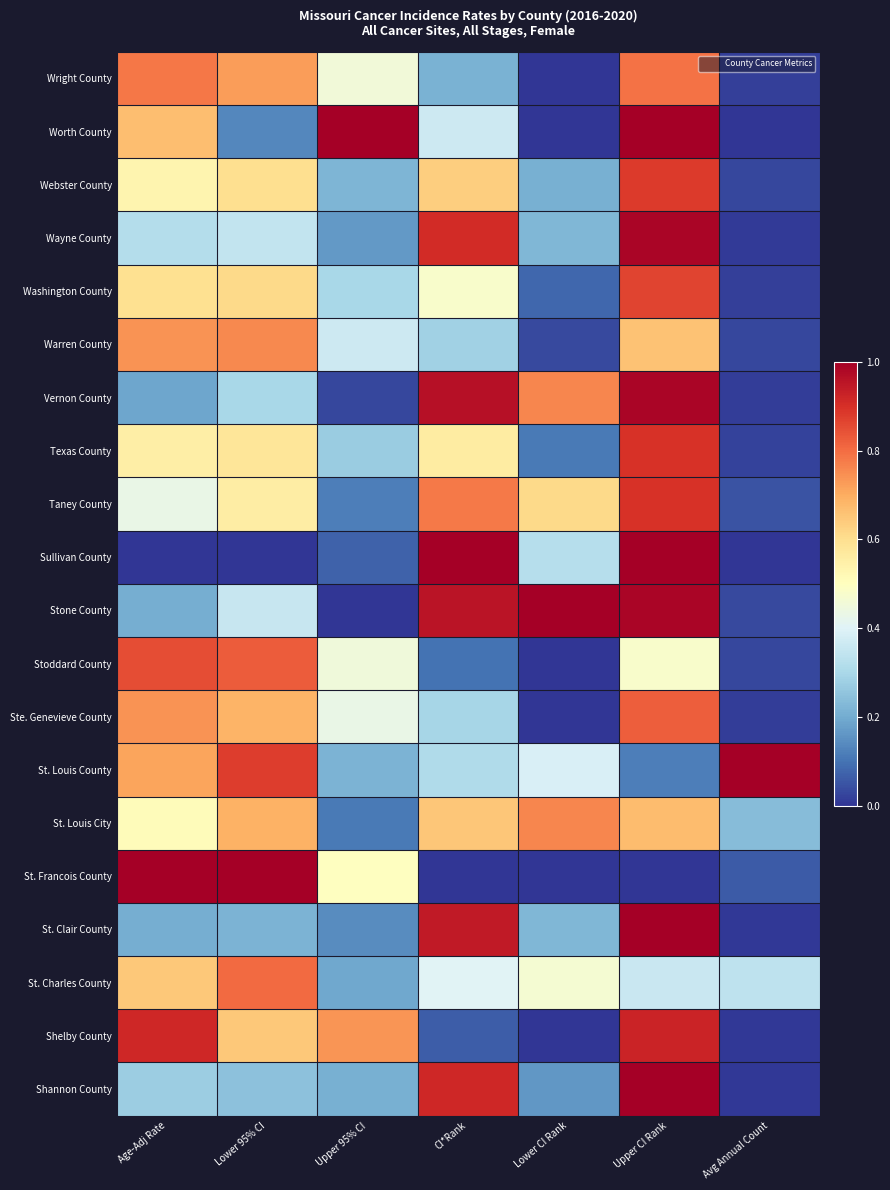

At how many categories does at least one series exceed 0?

7